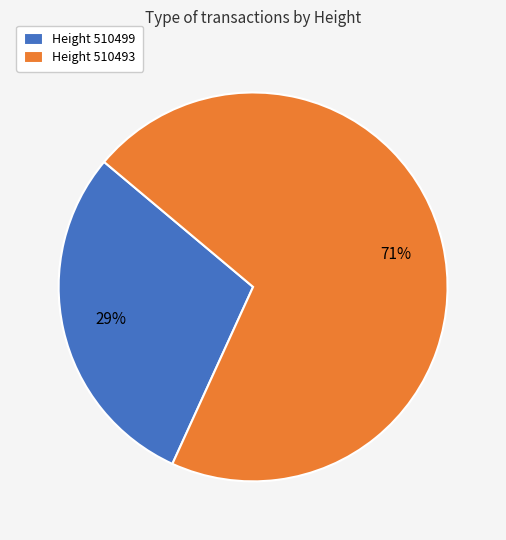

What is the ratio of the value at Height 510493 to the value at Height 510499?

2.4